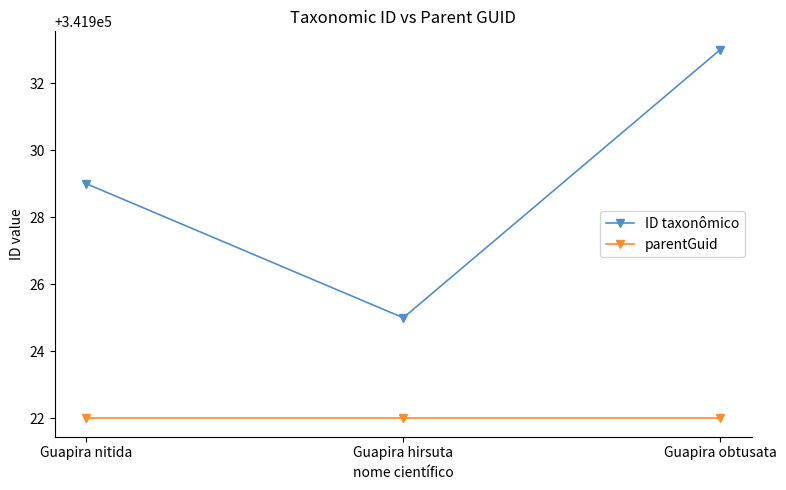

Between Guapira nitida and Guapira hirsuta, which series saw the biggest shift?

ID taxonômico